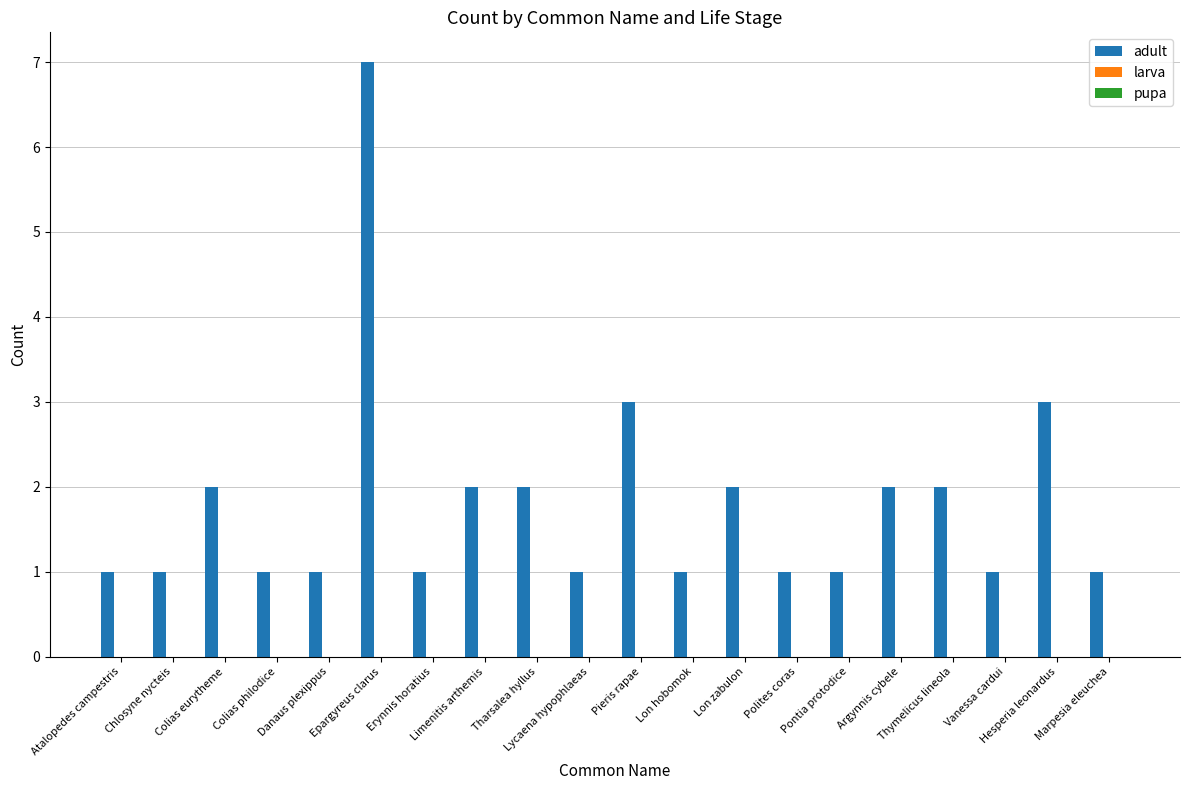

How many bars are there in total?

20